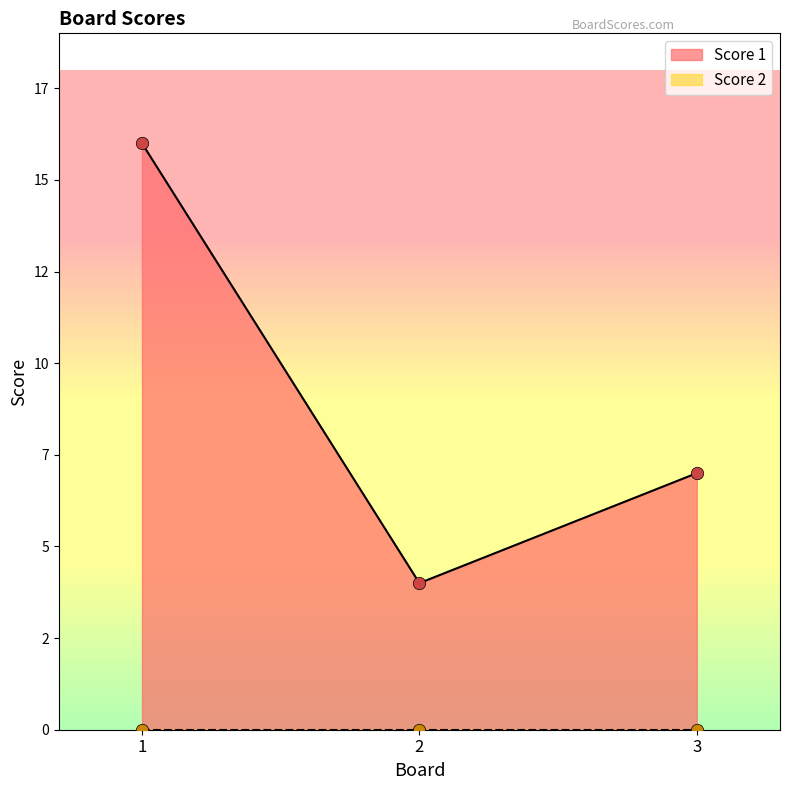

Approximately how many times larger is the value at 1 compared to 3?

2.3